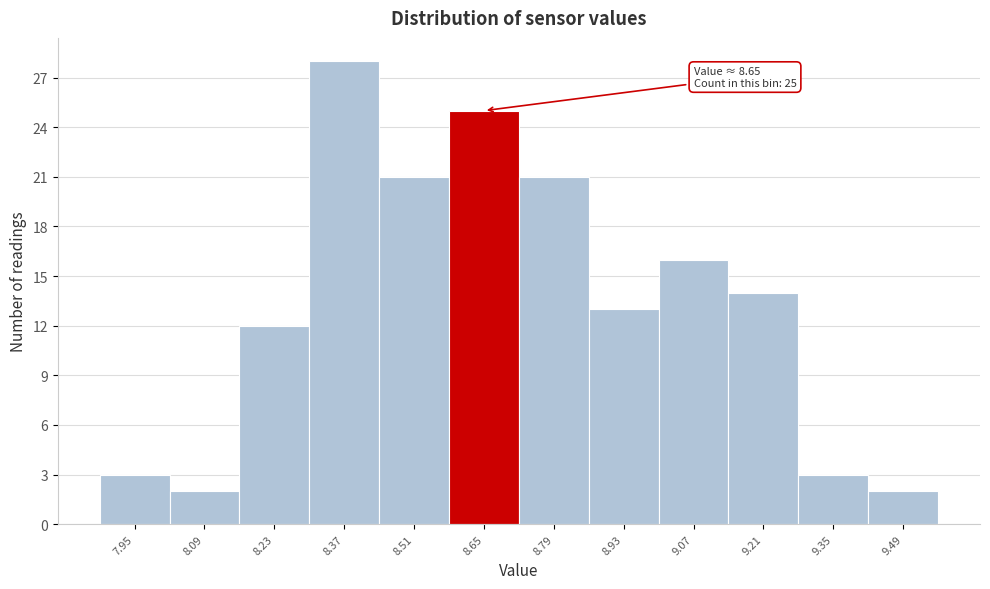

Over which range of the x-axis is the bar tallest?

8.30 to 8.44